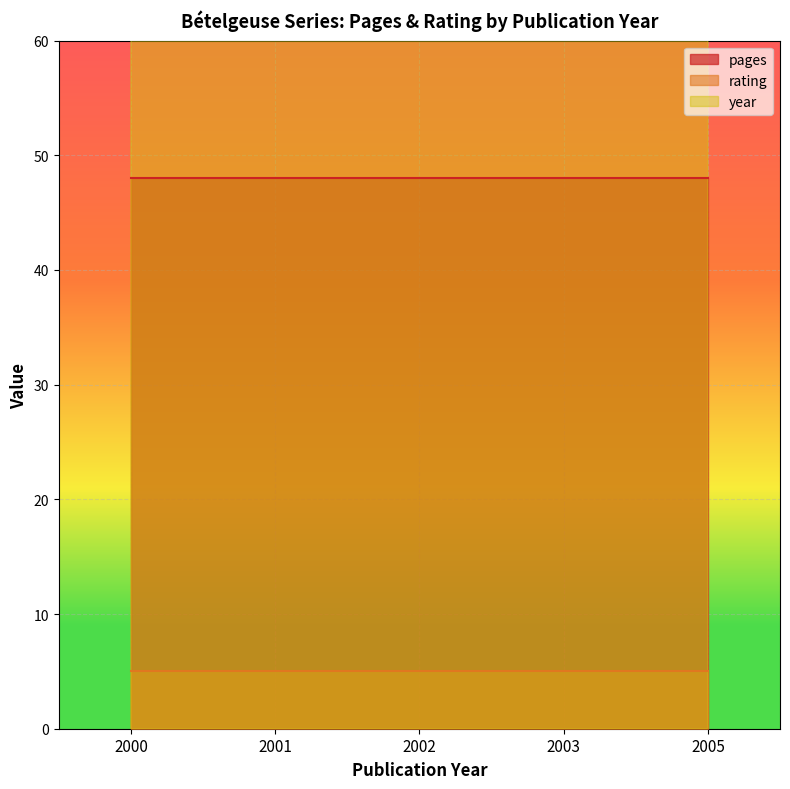

True or false: year and pages cross at least once.

False